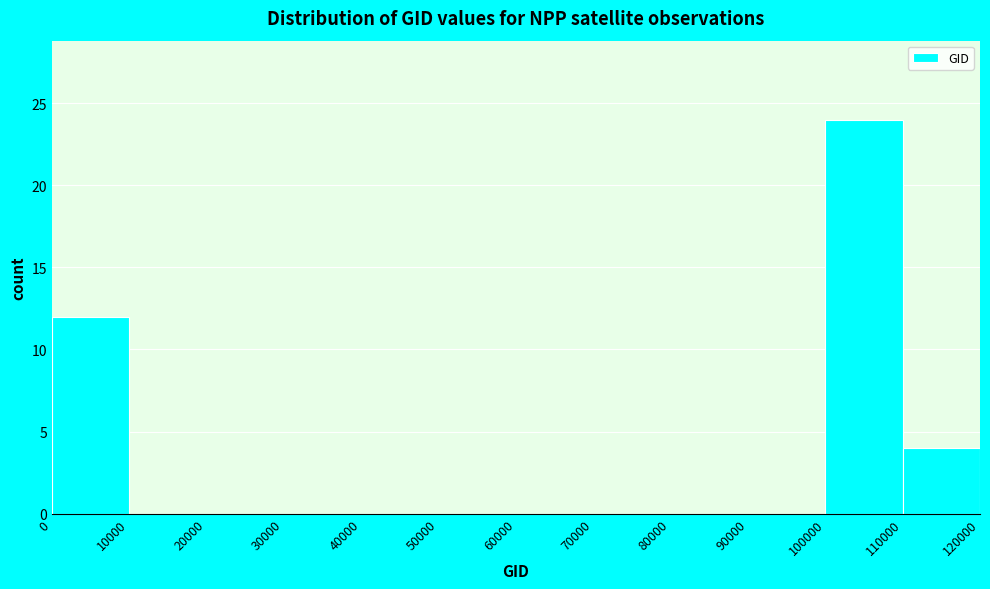

Reading left to right, list every bar in this chart as the range it spans on the x-axis followed by its height. The values are not printed on the chart, so give them approximately, as read against the axis.

0 to 10000: 12
10000 to 20000: 0
20000 to 30000: 0
30000 to 40000: 0
40000 to 50000: 0
50000 to 60000: 0
60000 to 70000: 0
70000 to 80000: 0
80000 to 90000: 0
90000 to 100000: 0
100000 to 110000: 24
110000 to 120000: 4